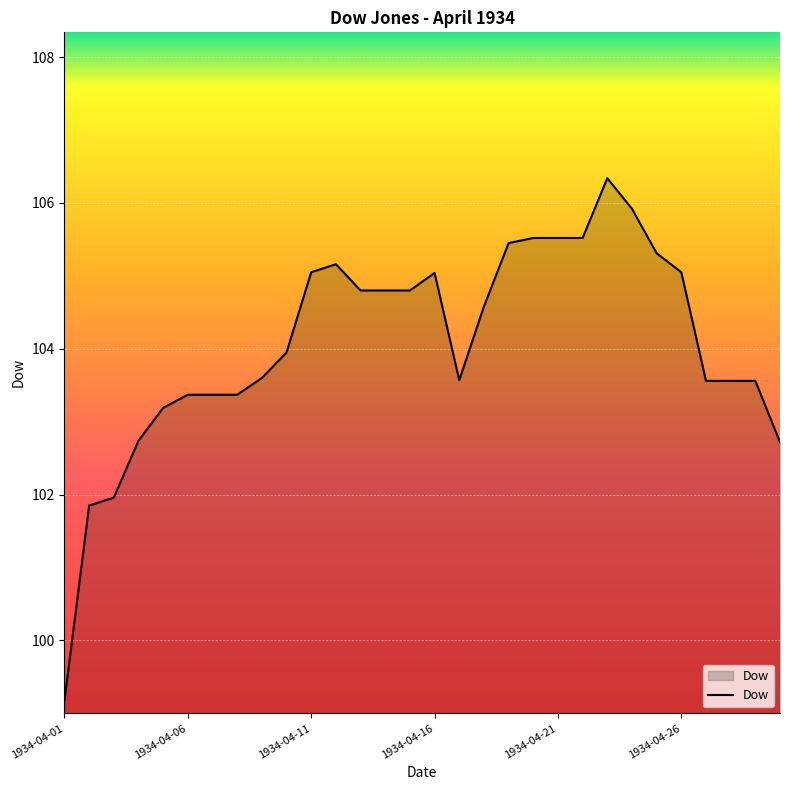

How many series are shown in this chart?

1